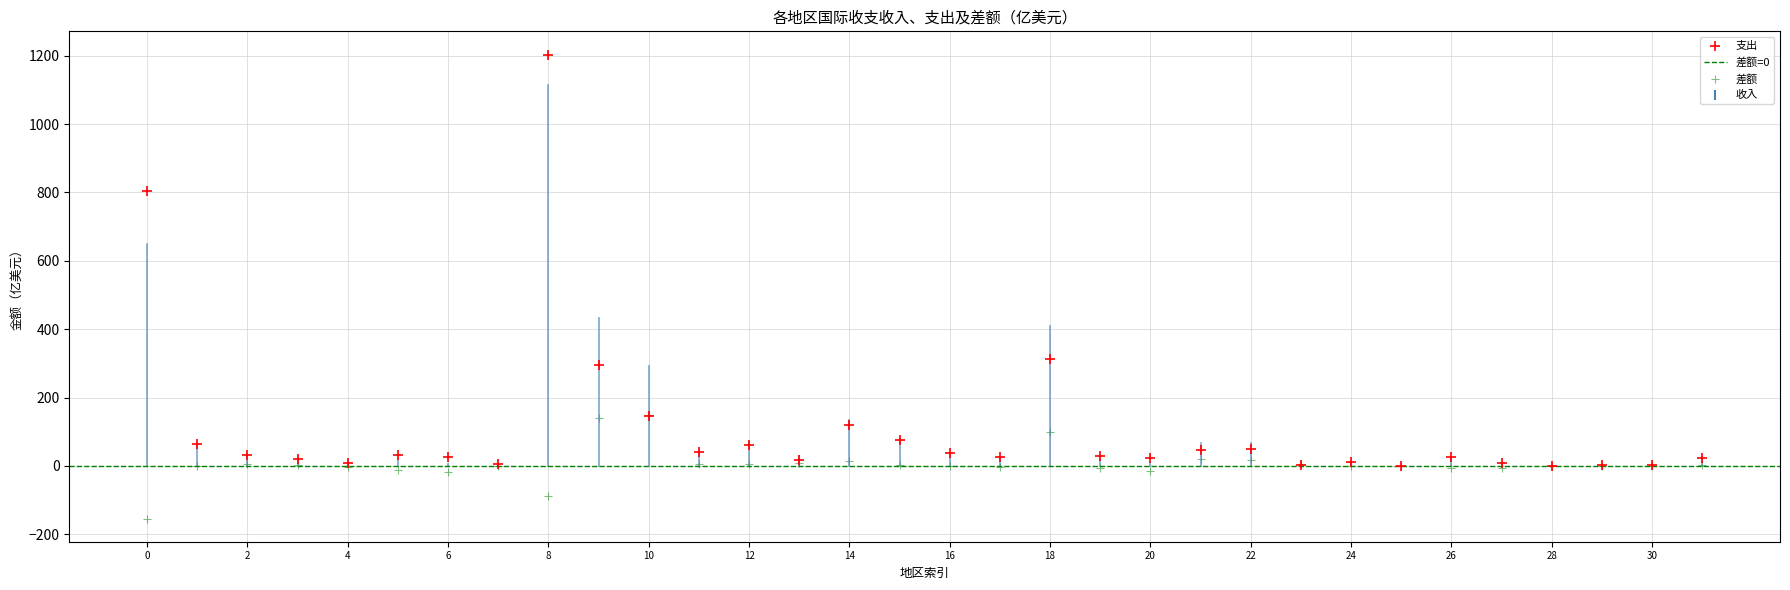

Which series contains the lowest Y value?

差额